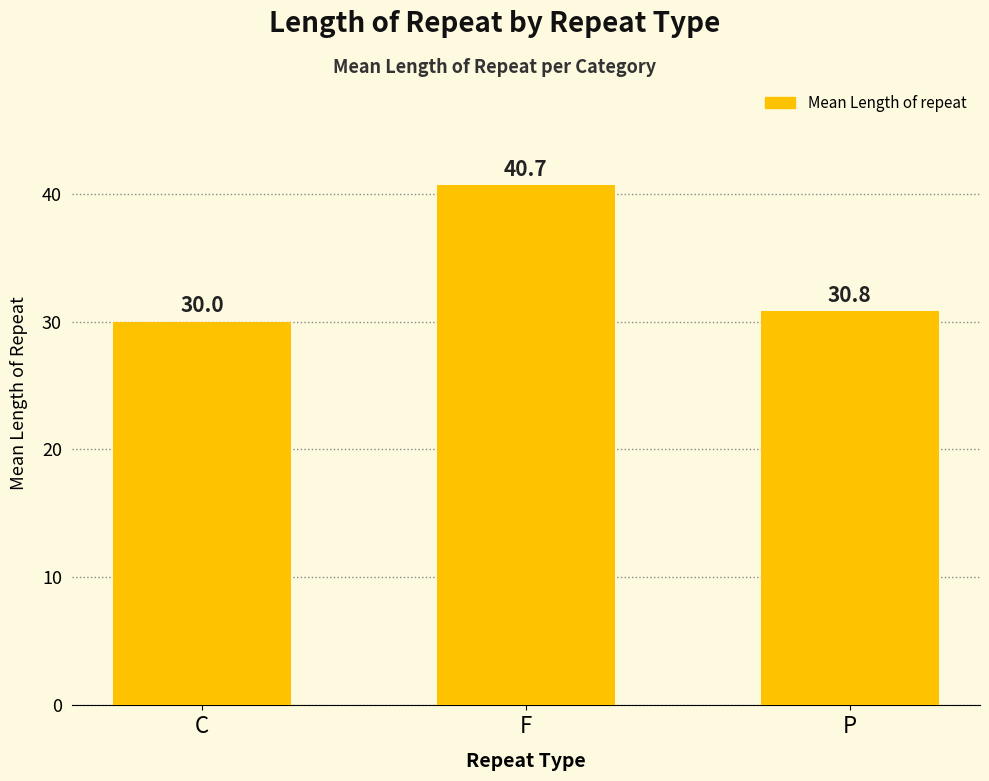

At which category does the chart reach its peak across all series?

F